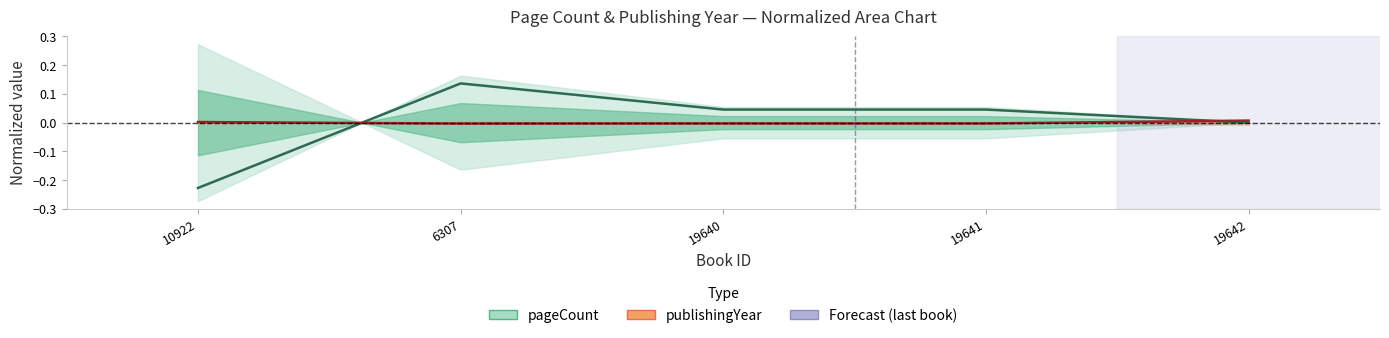

Where does the publishingYear series first go above 0?

10922